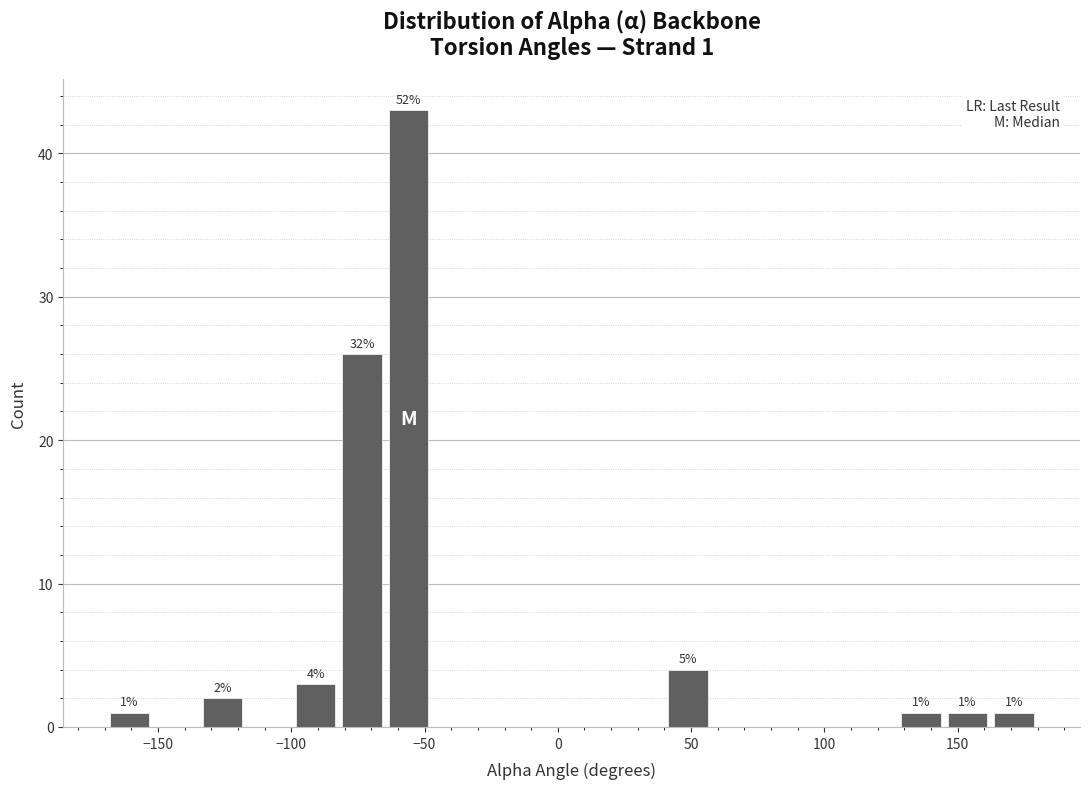

Around what value on the x-axis is the tallest bar? Give the approximate position of its centre, as read against the axis.

-55